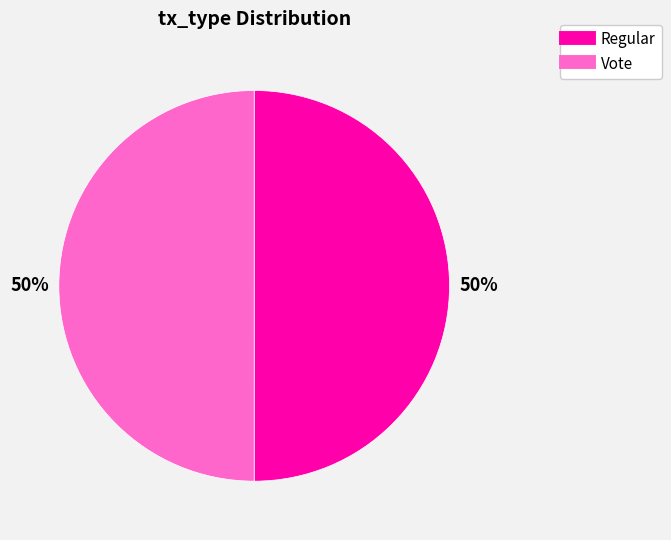

Is the sum of Vote and Regular greater than half?

Yes